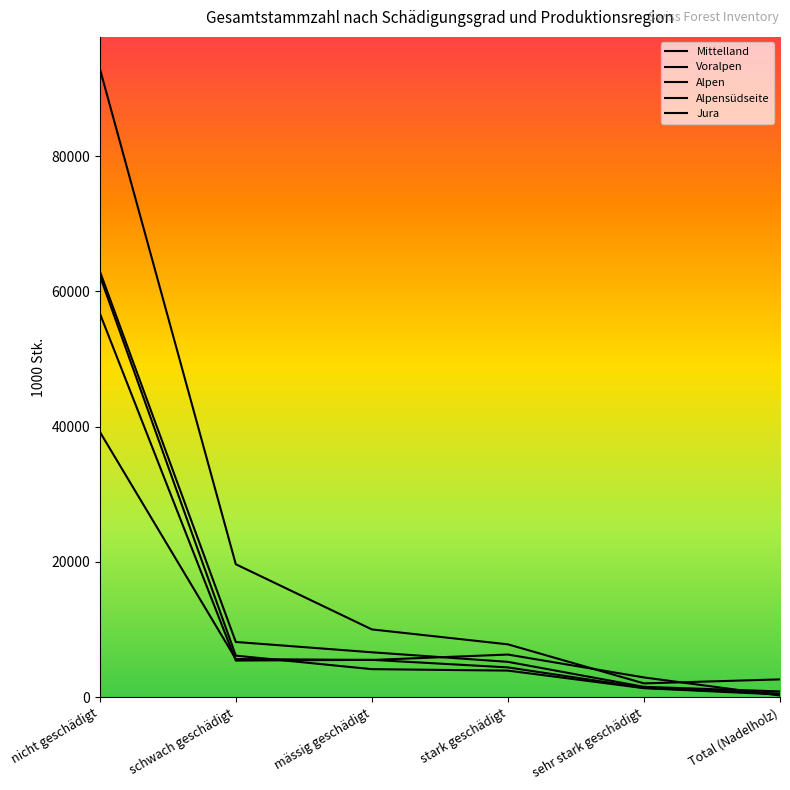

Reading right to left, transcribe all the data shown in this chart.

Mittelland: Total (Nadelholz)=396	sehr stark geschädigt=1334	stark geschädigt=3933	mässig geschädigt=4148	schwach geschädigt=6147	nicht geschädigt=62363
Voralpen: Total (Nadelholz)=852	sehr stark geschädigt=1533	stark geschädigt=5228	mässig geschädigt=6642	schwach geschädigt=8169	nicht geschädigt=63022
Alpen: Total (Nadelholz)=2637	sehr stark geschädigt=2043	stark geschädigt=7817	mässig geschädigt=10026	schwach geschädigt=19660	nicht geschädigt=92991
Alpensüdseite: Total (Nadelholz)=254	sehr stark geschädigt=2924	stark geschädigt=6307	mässig geschädigt=5505	schwach geschädigt=5647	nicht geschädigt=39257
Jura: Total (Nadelholz)=534	sehr stark geschädigt=1388	stark geschädigt=4408	mässig geschädigt=5524	schwach geschädigt=5416	nicht geschädigt=56786